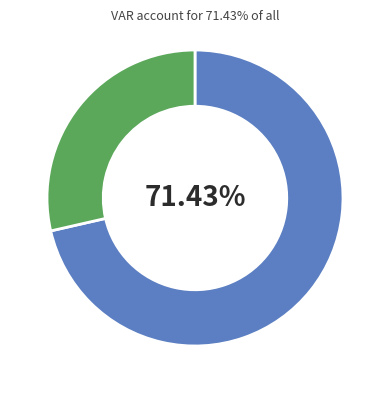

How many slices are in this pie chart?

2